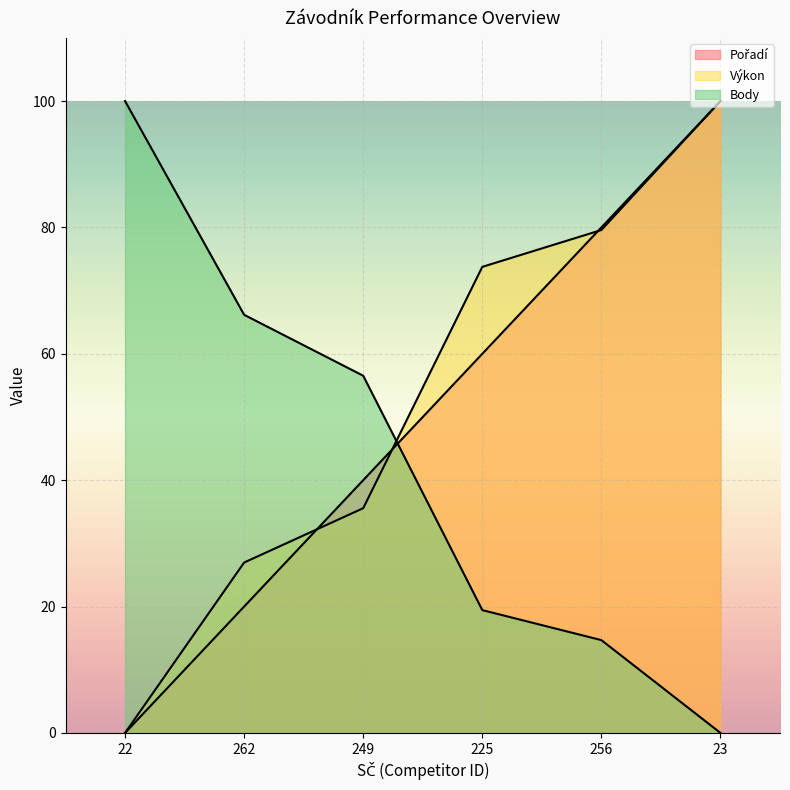

Count the Pořadí values in the range 20 to 80.

4